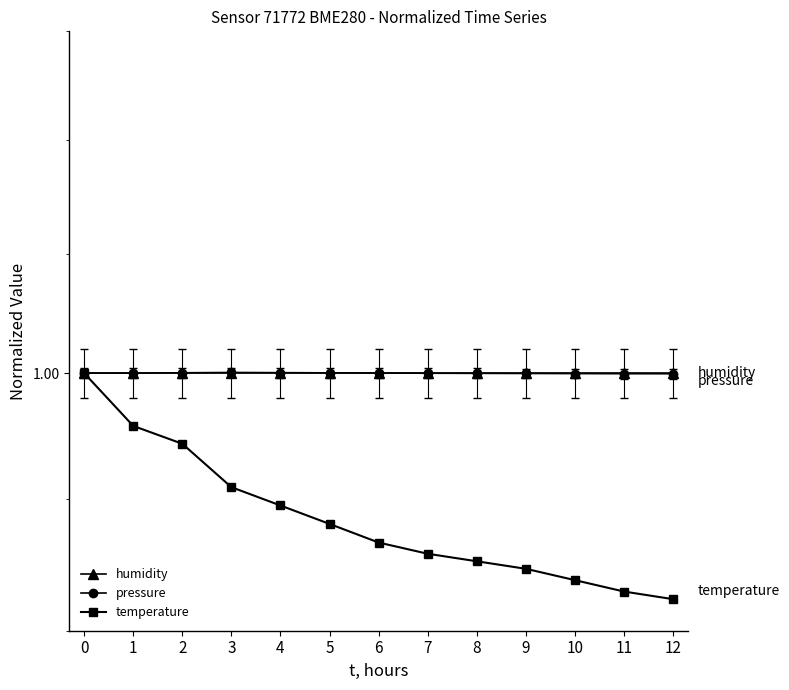

What is the total value across all series at 9?

2.9